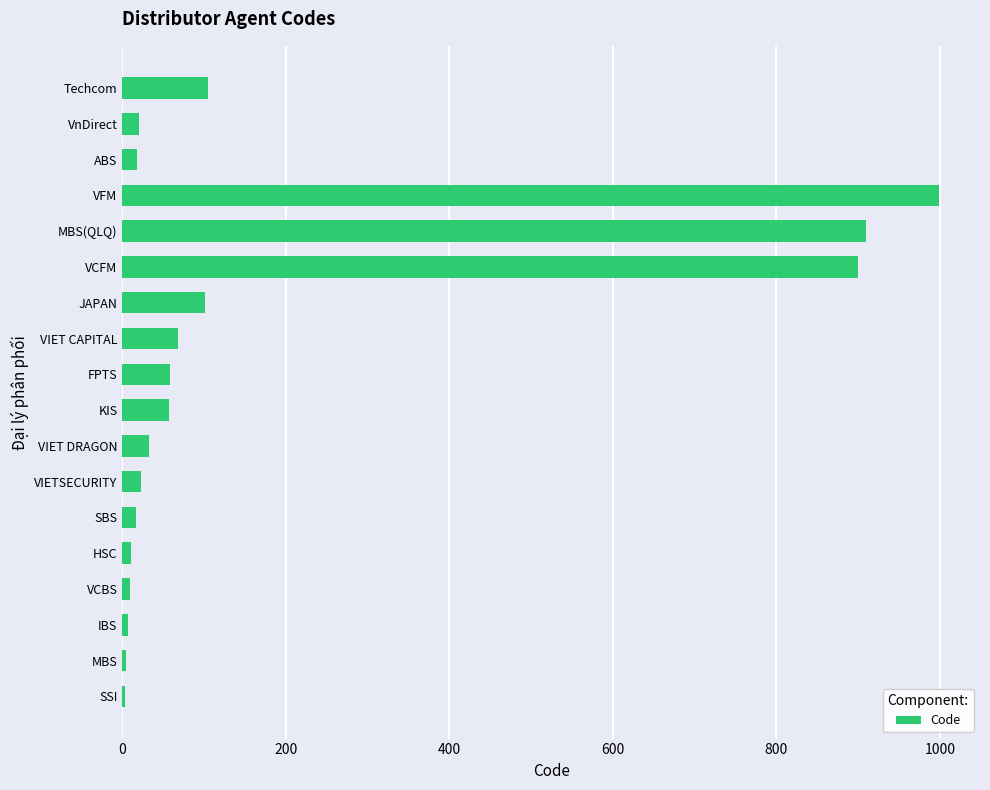

Between VIET CAPITAL and ABS, which is larger?

VIET CAPITAL